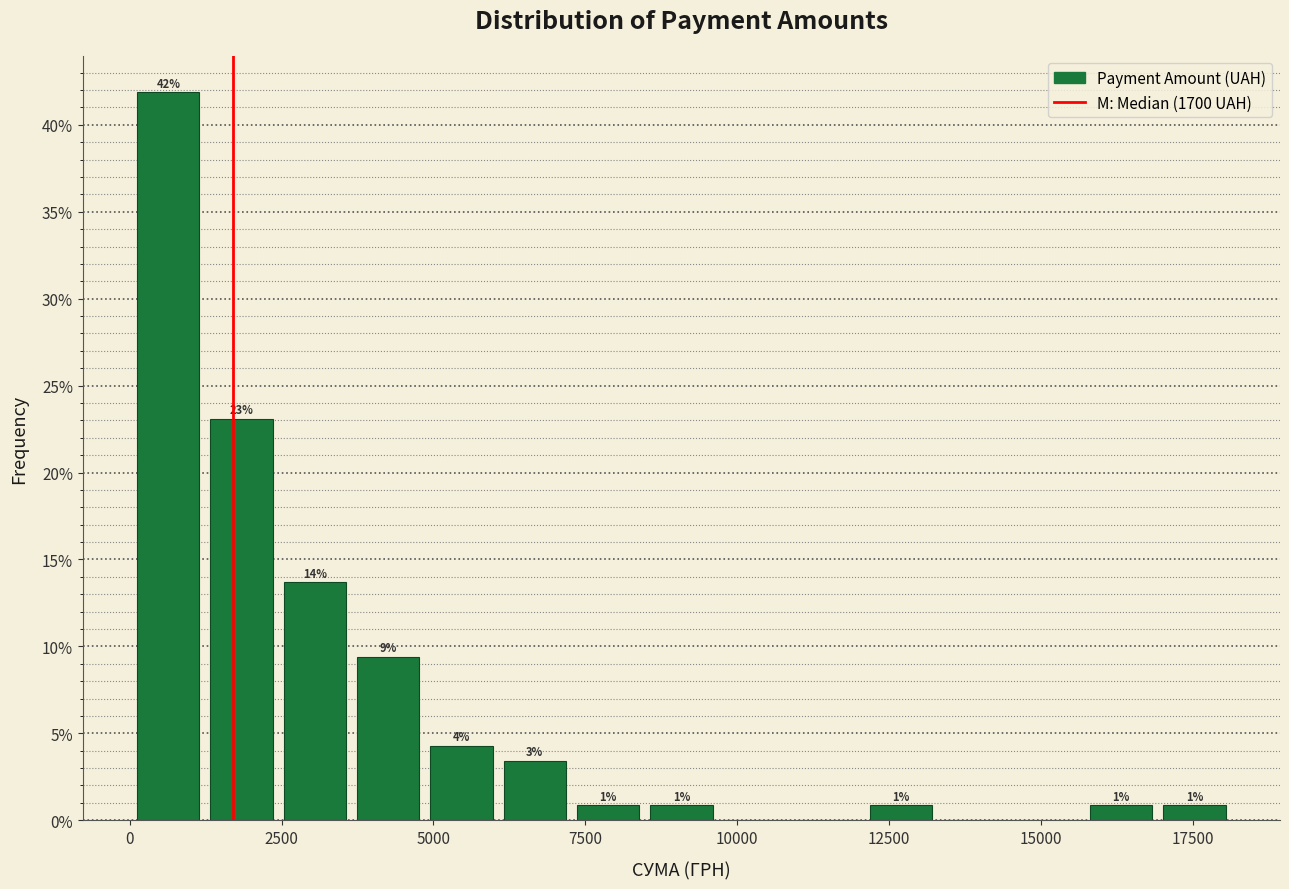

Around what value on the x-axis is the tallest bar? Give the approximate position of its centre, as read against the axis.

500